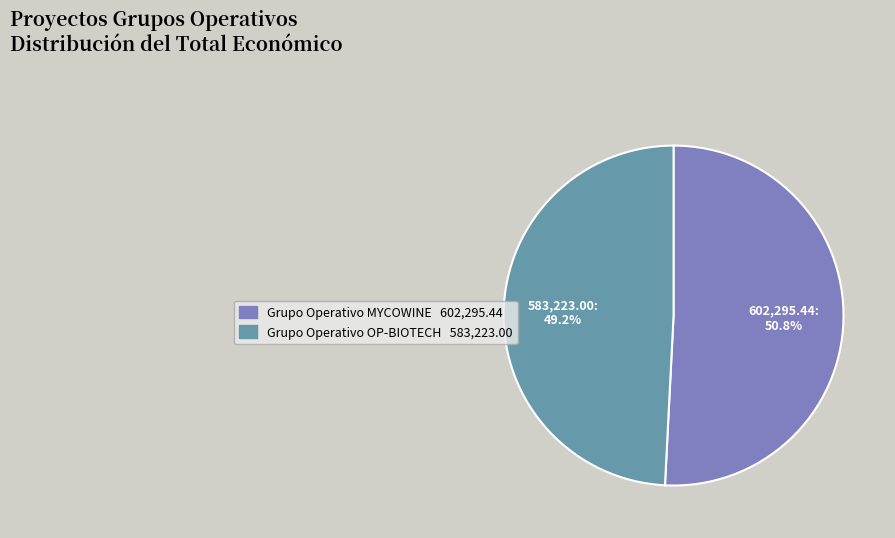

Is it true that Grupo Operativo MYCOWINE is 51% of the pie?

True